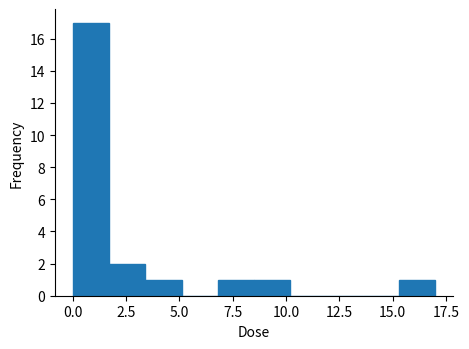

Read against the x-axis, roughly where is the centre of the tallest bar?

1.0